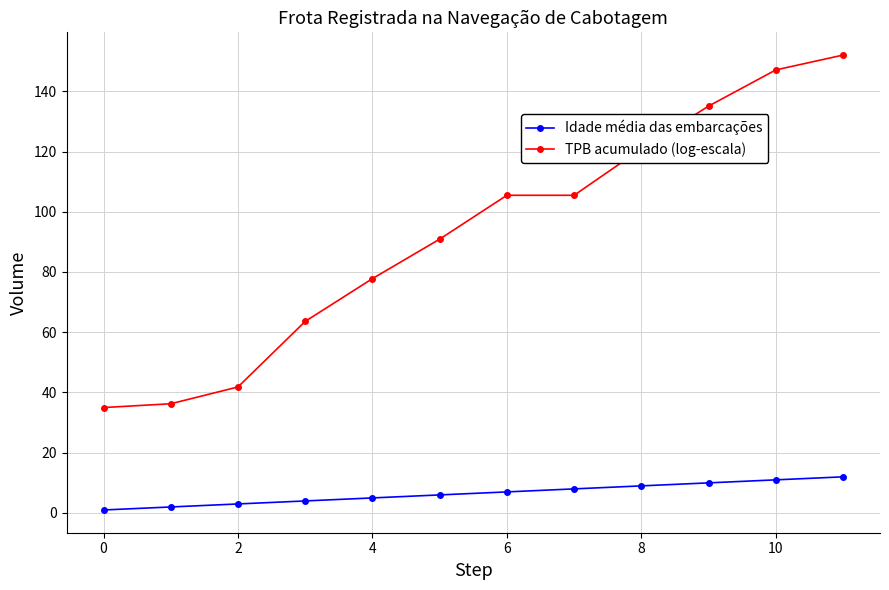

True or false: TPB acumulado (log-escala) has more than 2 points higher than both neighbors.

False